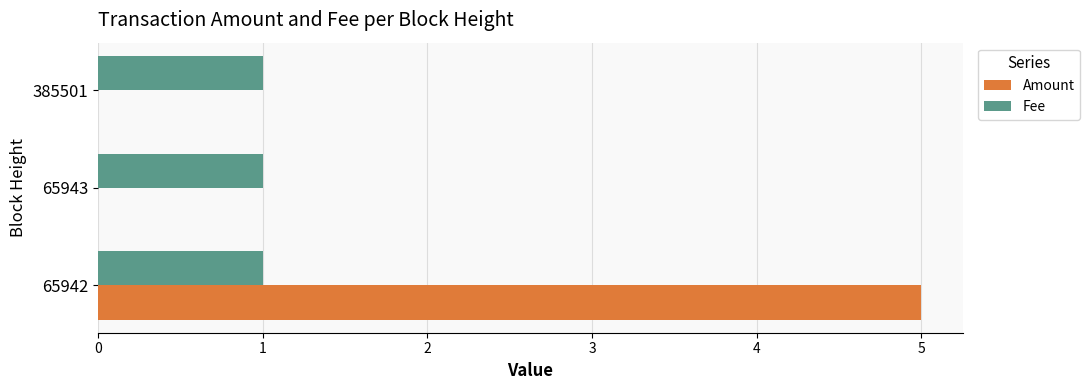

Which series changed the most between 65942 and 385501?

Amount